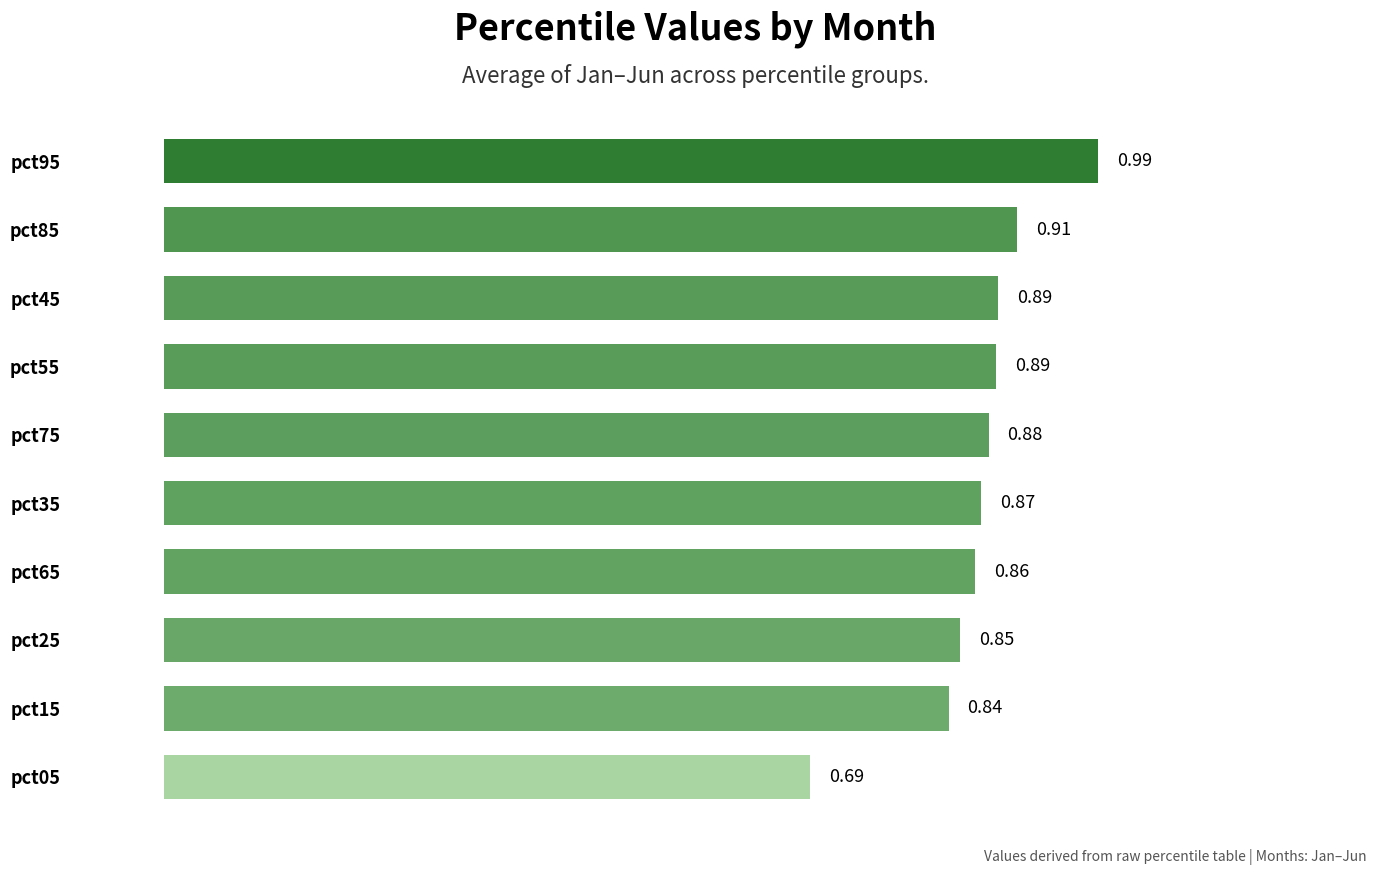

How many bars are there in total?

10